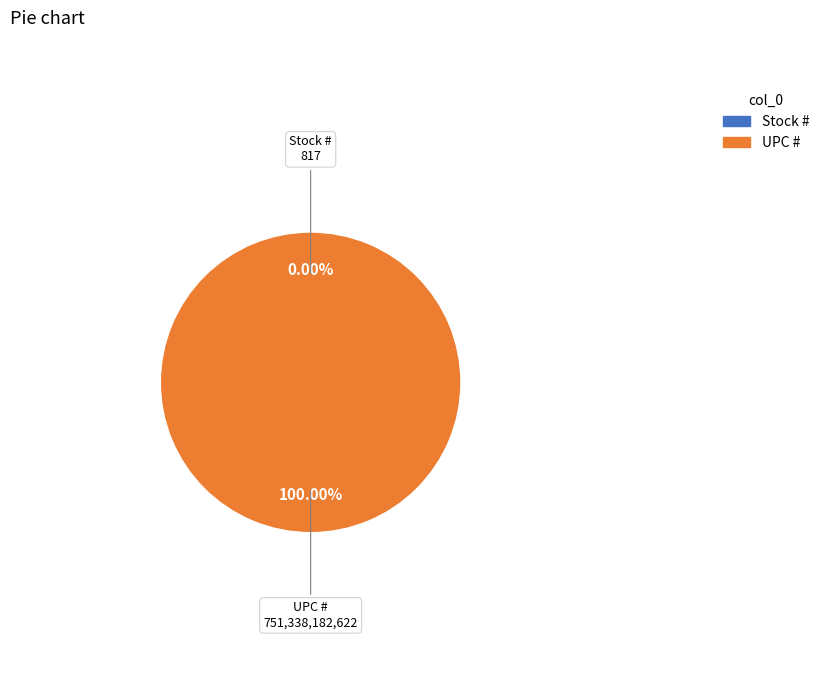

What percentage is NOT represented by Stock #?

100.0%